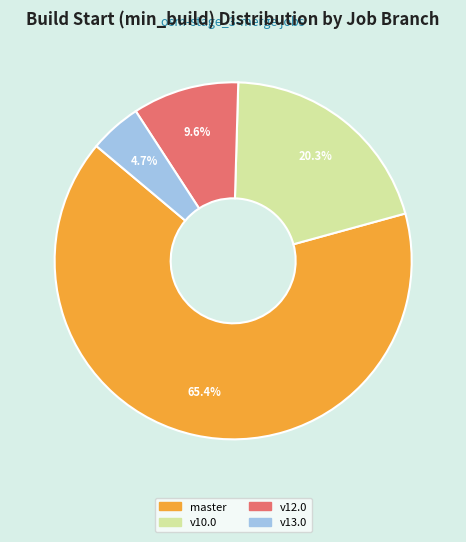

True or false: v10.0 accounts for 28% of the total.

False